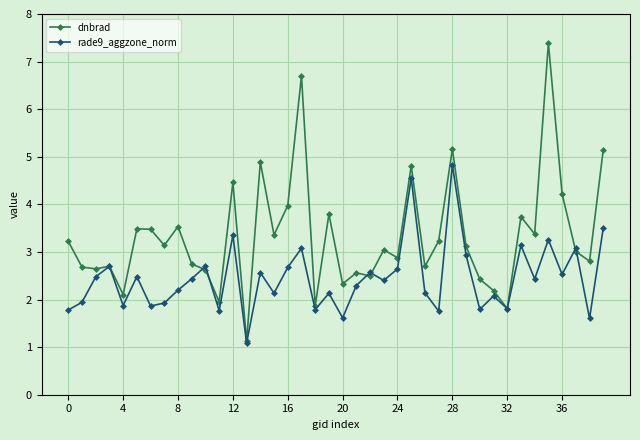

Rank the series by their average value, from lowest to highest.

rade9_aggzone_norm, dnbrad